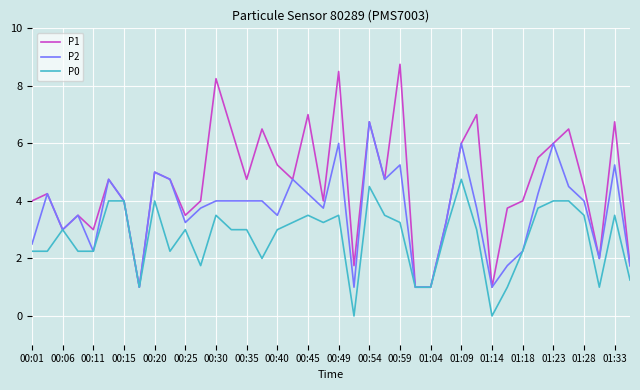

List the series in order of their peak value, highest first.

P1, P2, P0